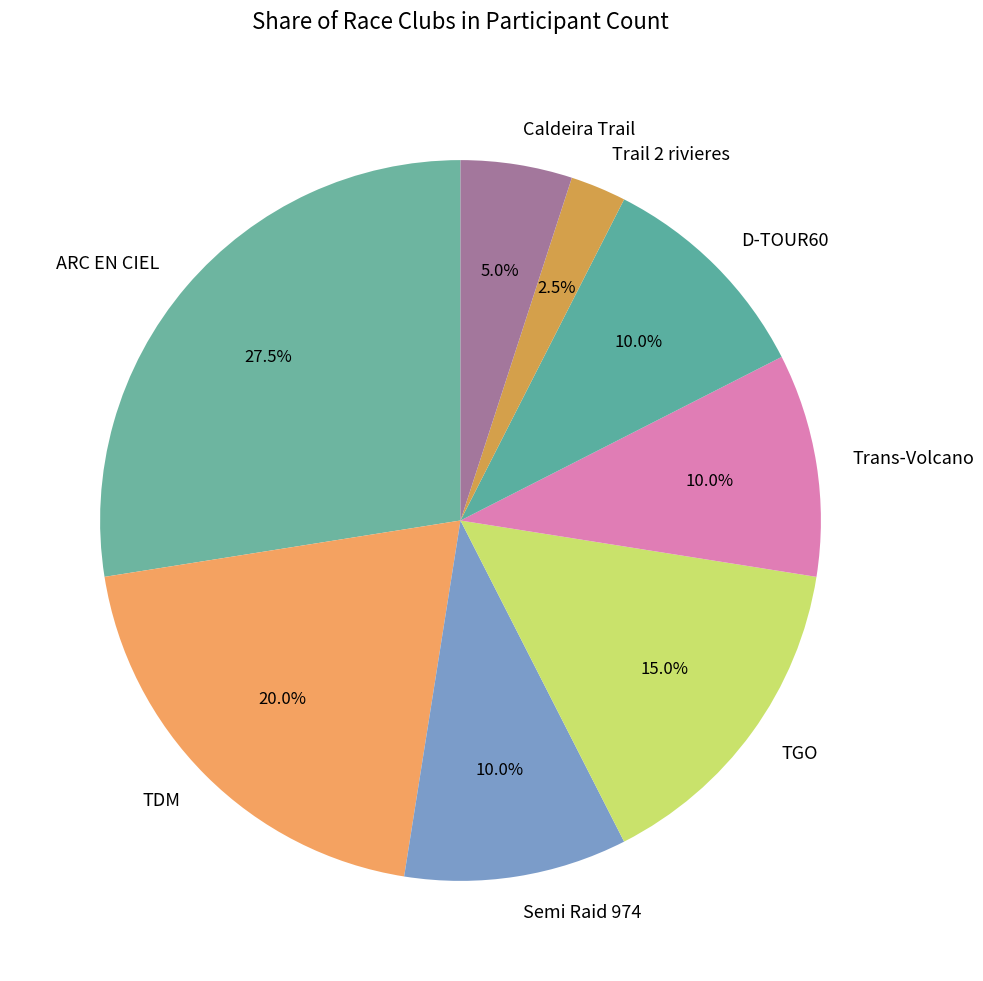

True or false: ARC EN CIEL accounts for 20% of the total.

False